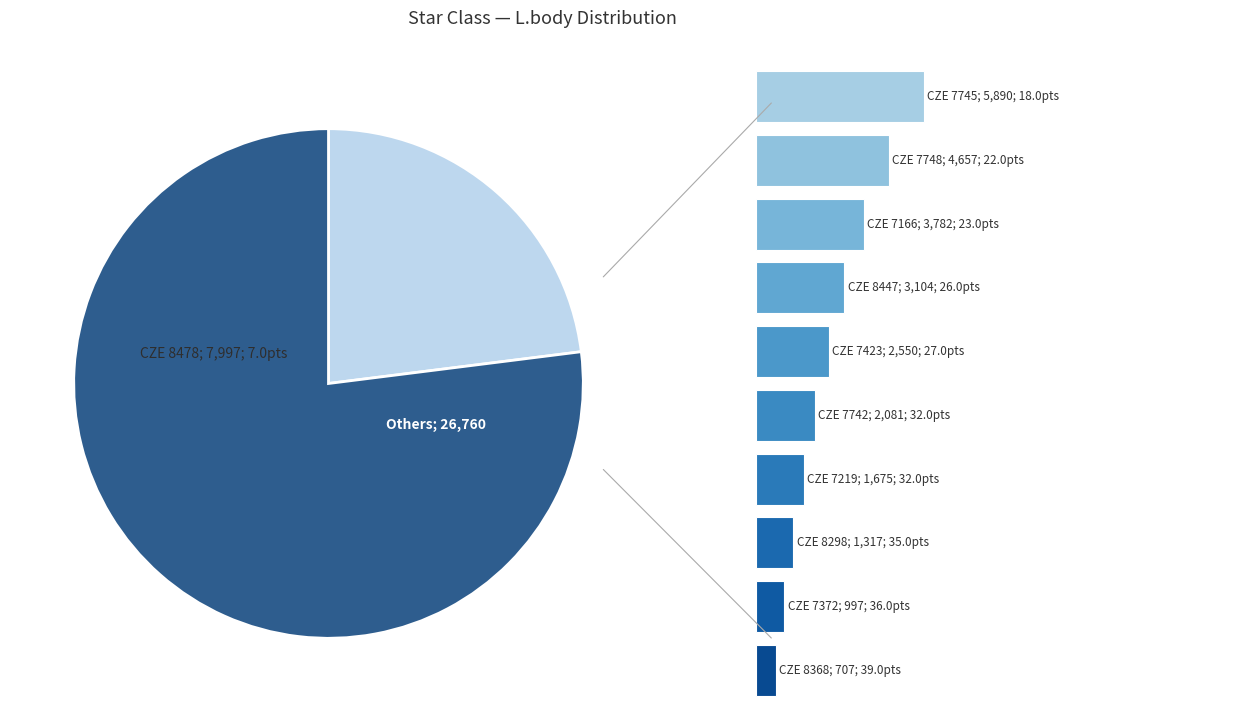

How much of the chart is everything except 7?

95.1%